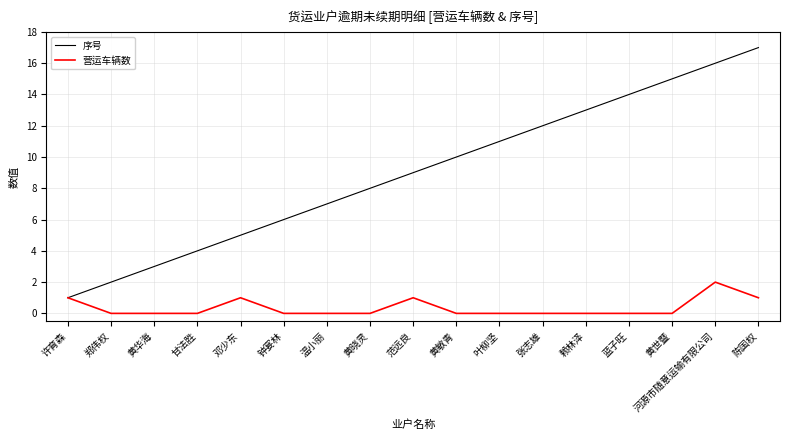

Reading right to left, what are all the values shown in this chart?

序号: 17	16	15	14	13	12	11	10	9	8	7	6	5	4	3	2	1
营运车辆数: 1	2	0	0	0	0	0	0	1	0	0	0	1	0	0	0	1